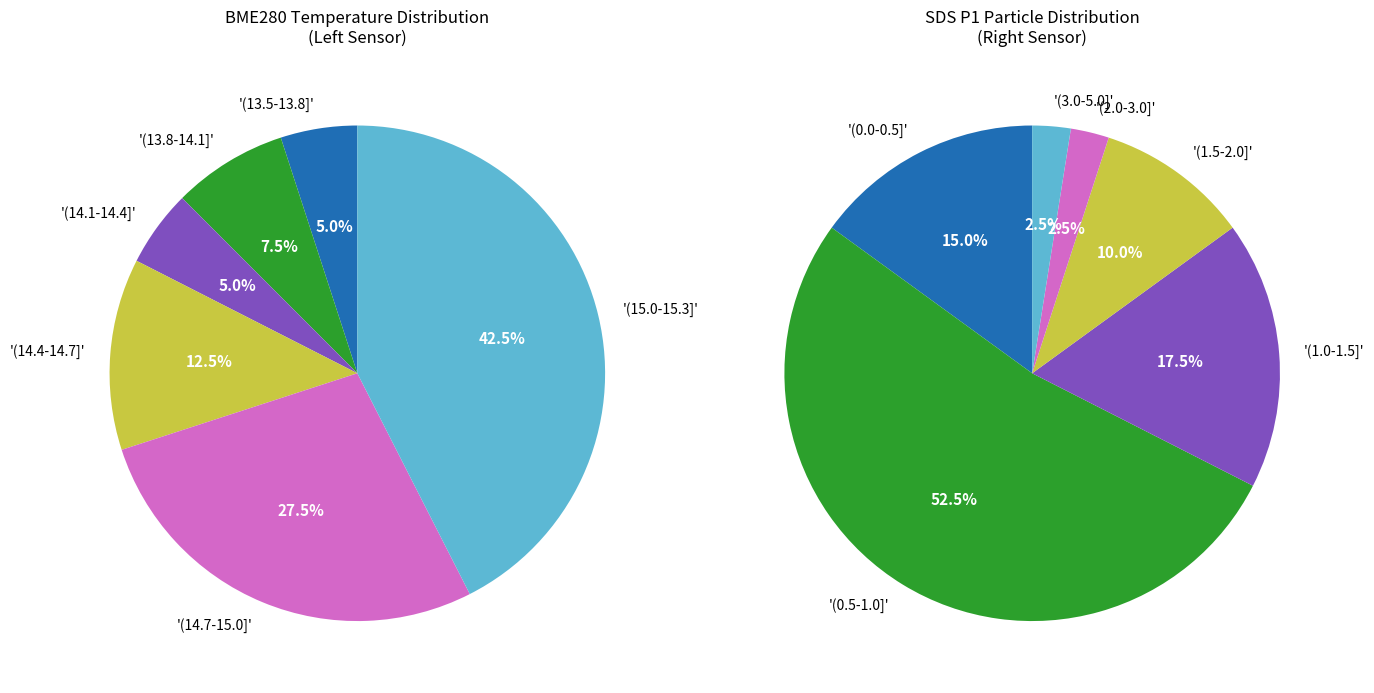

Does 77 account for over 50% of the chart?

No